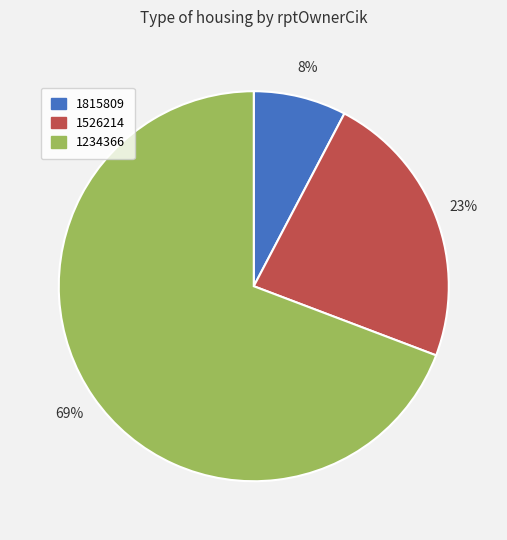

What is the ratio of the value at 1234366 to the value at 1526214?

3.0